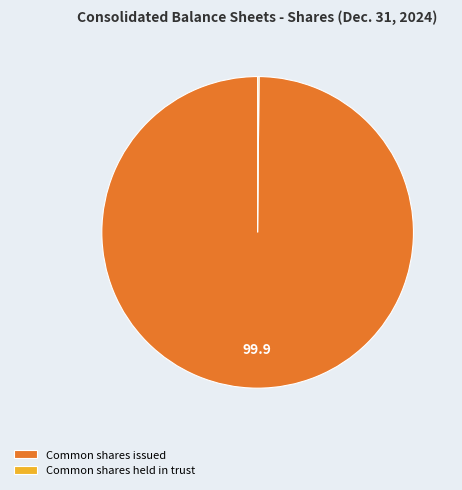

What is the largest slice in the pie chart?

Common shares issued